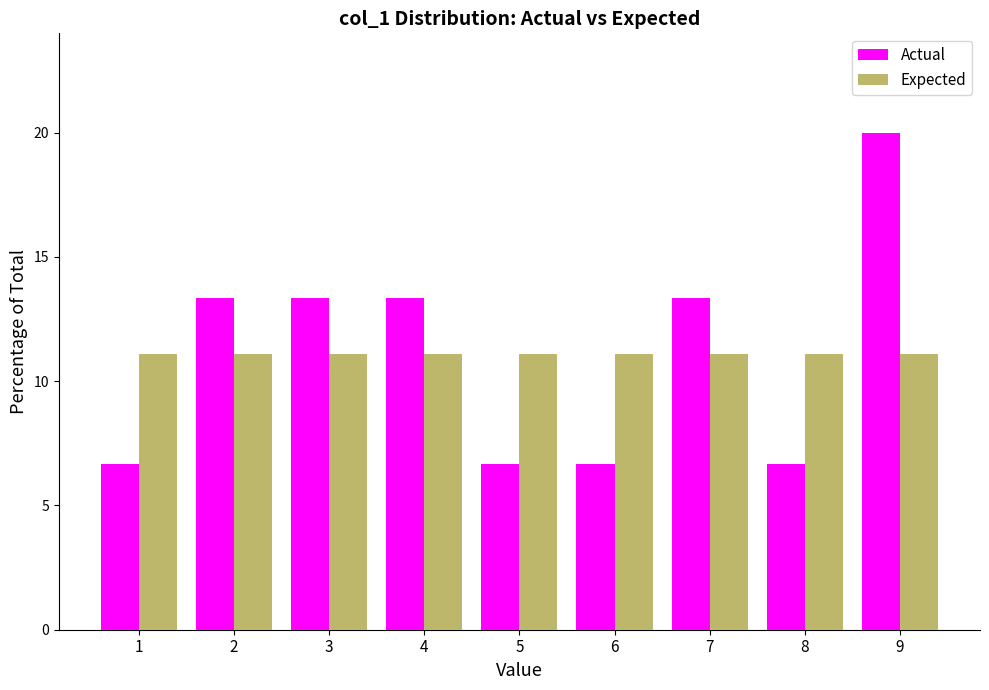

Reading left to right, list all the values displayed in this chart.

Actual: 1=6.7	2=13.3	3=13.3	4=13.3	5=6.7	6=6.7	7=13.3	8=6.7	9=20.0
Expected: 1=11.1	2=11.1	3=11.1	4=11.1	5=11.1	6=11.1	7=11.1	8=11.1	9=11.1